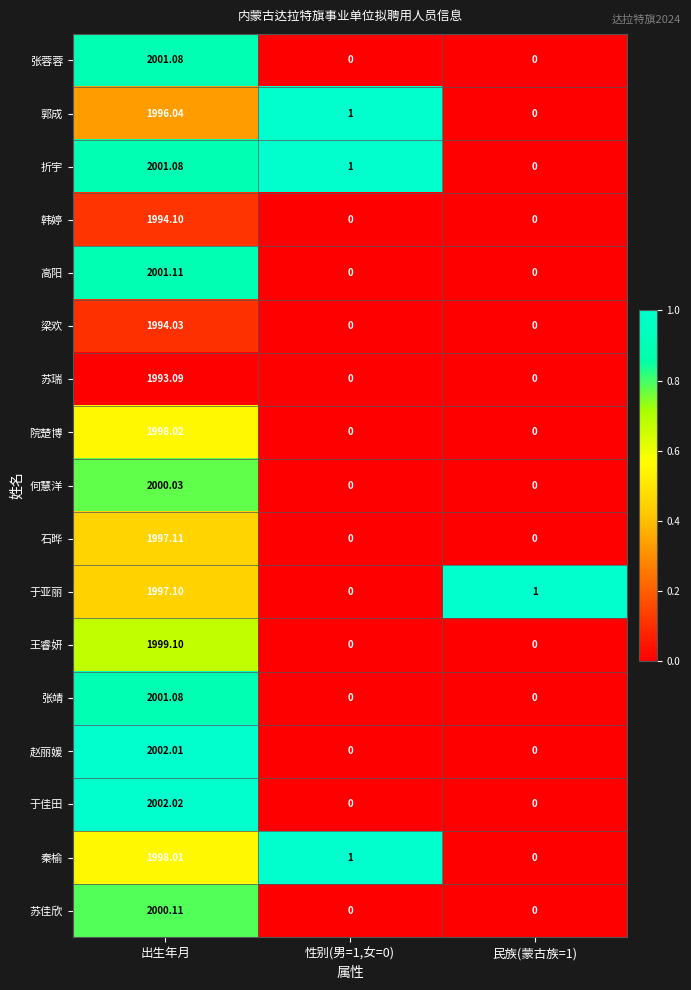

What is the total value across all series at 出生年月?

33975.1